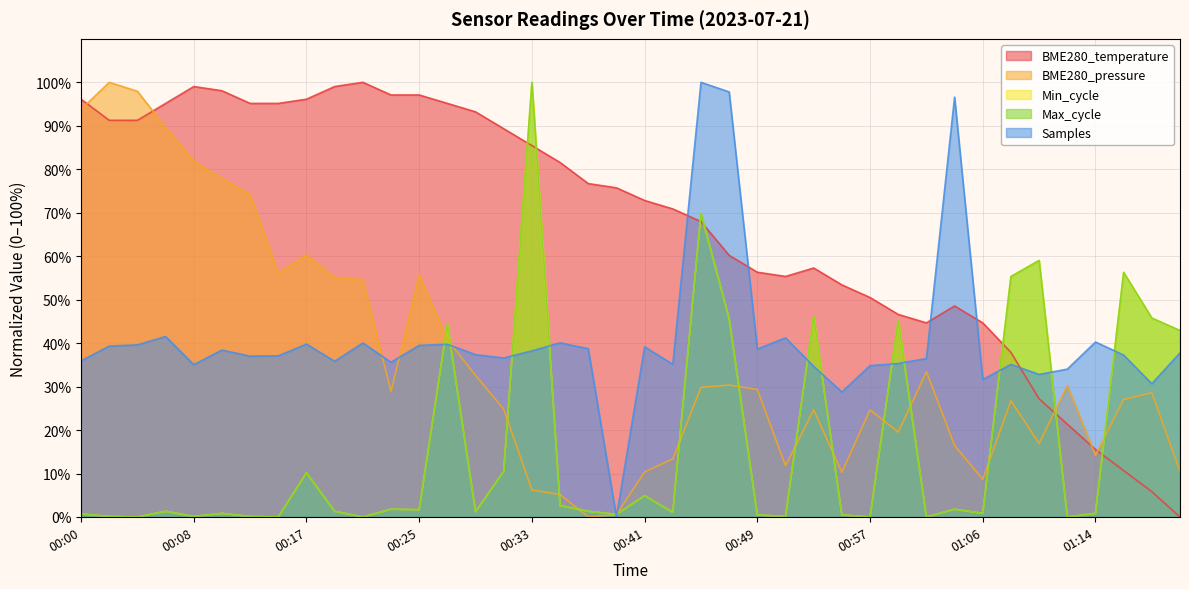

Rank the categories by Max_cycle value from highest to lowest.

00:33, 00:45, 01:10, 01:16, 01:08, 00:53, 01:18, 00:47, 00:59, 00:27, 01:20, 00:31, 00:17, 00:41, 00:35, 00:23, 01:04, 00:25, 00:06, 00:19, 00:37, 00:29, 00:43, 00:10, 01:06, 01:14, 00:00, 00:39, 00:49, 00:55, 00:02, 00:08, 00:13, 00:51, 00:04, 00:15, 00:21, 00:57, 01:02, 01:12